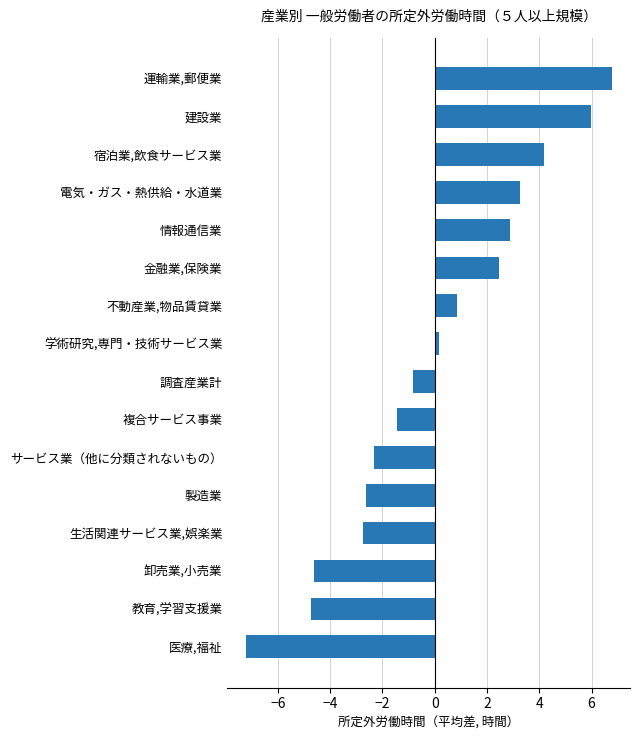

At which category does the chart reach its peak across all series?

運輸業,郵便業